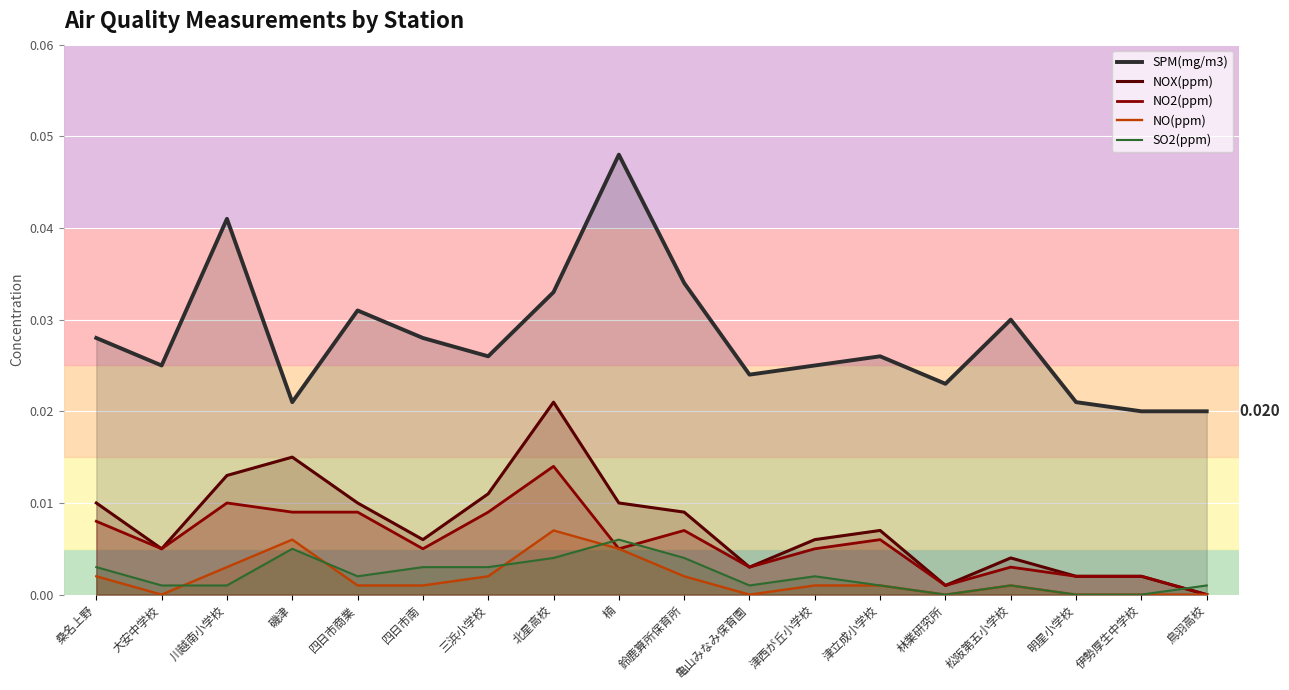

Is the value of SPM(mg/m3) at 楠 greater than the value of NOX(ppm) at 三浜小学校?

Yes